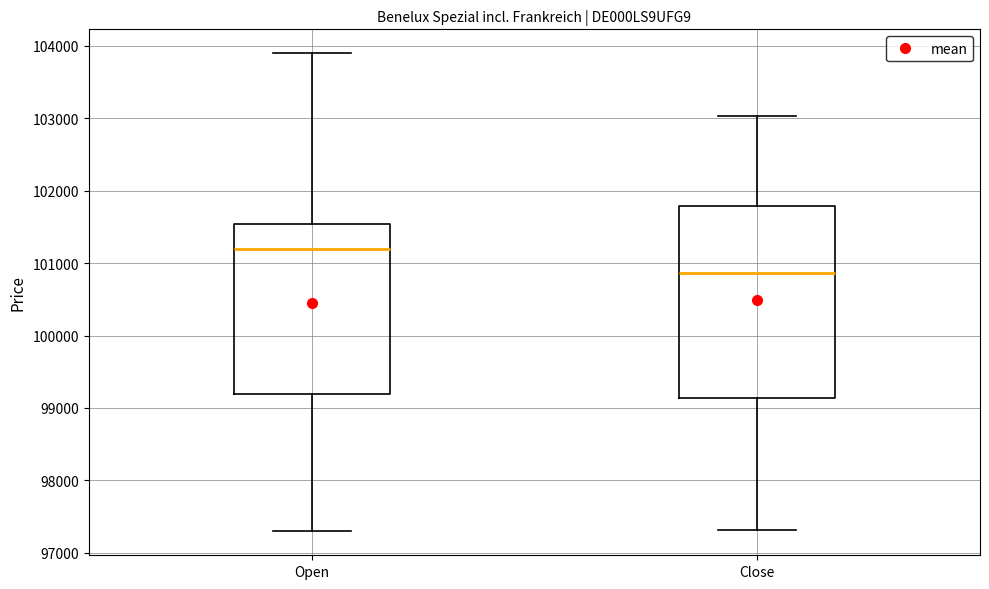

Reading left to right, read every box against the y-axis: the position of its median line, the range the box covers, and the ends of its whiskers. The values are not printed on the chart, so give them approximately, as read against the axis.

Open: median 101200, box 99200 to 101500, whiskers 97300 to 103900
Close: median 100900, box 99100 to 101800, whiskers 97300 to 103000